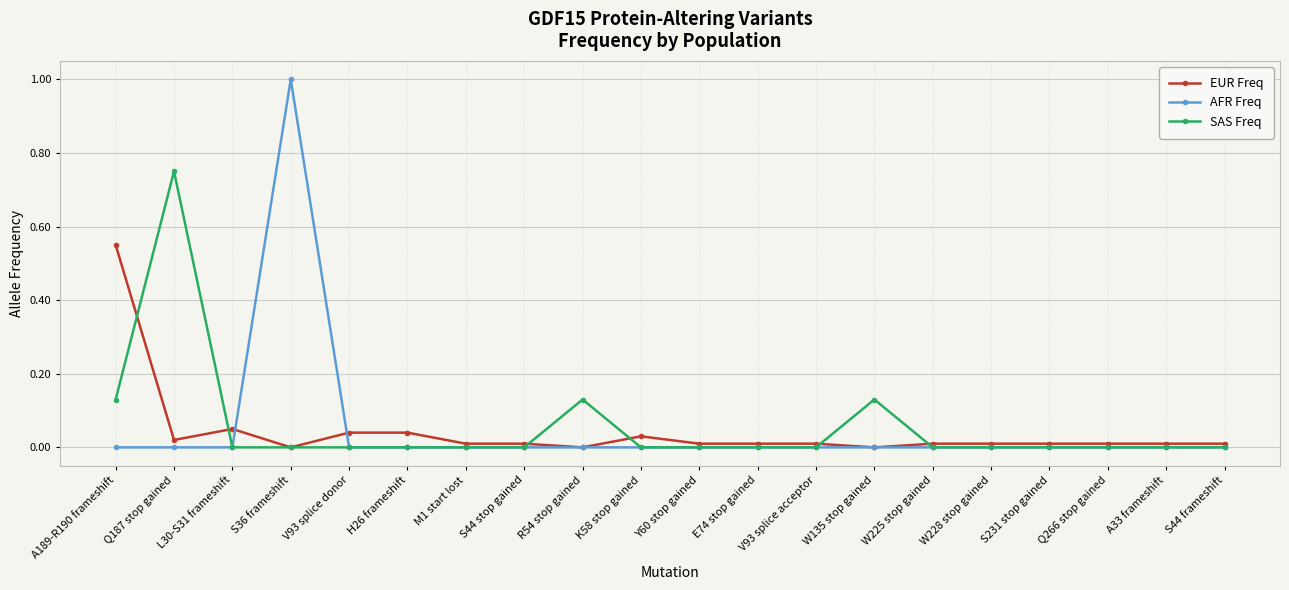

At which category is the sum across all series the highest?

S36 frameshift